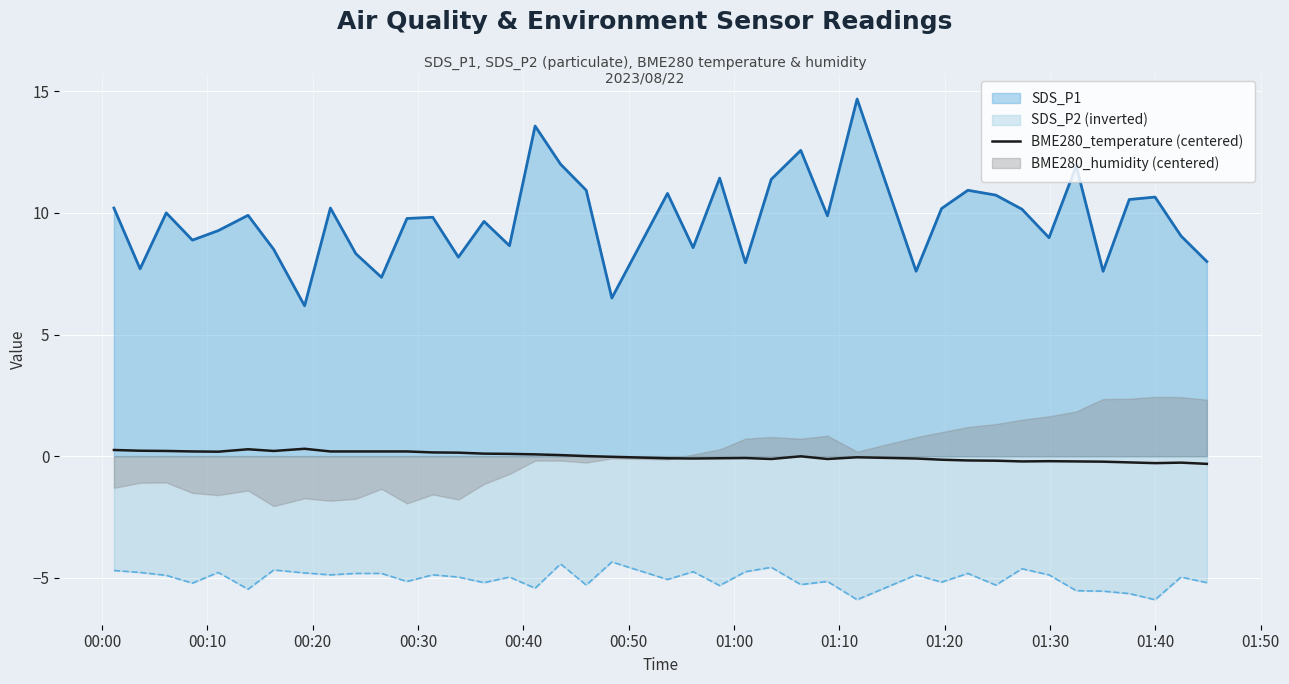

True or false: SDS_P1 and SDS_P2 (inverted) cross at least once.

False